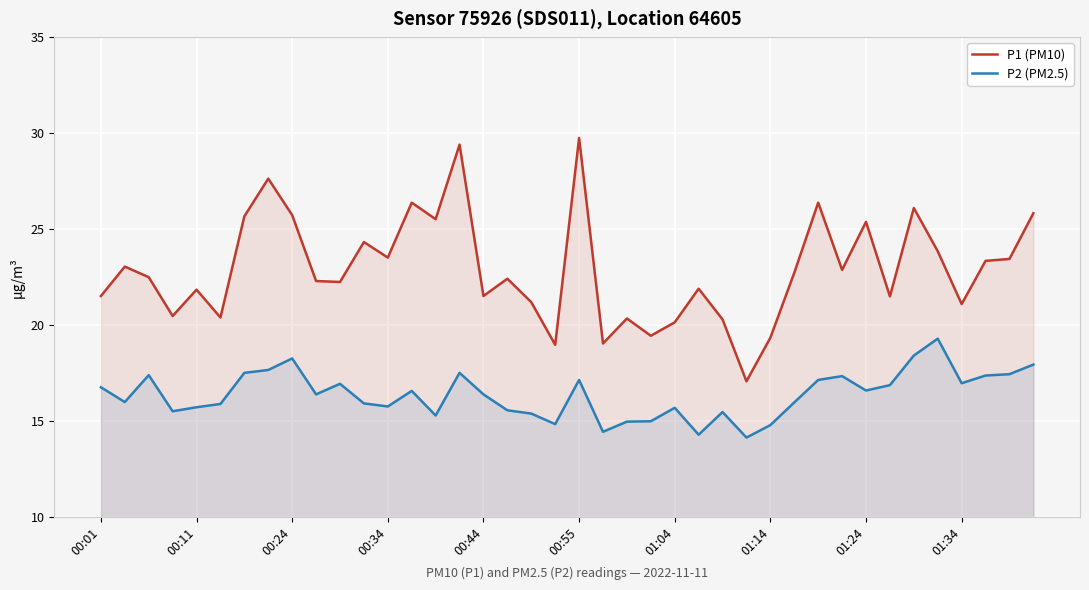

What is the spread (max minus min) of values at 01:24?

8.8